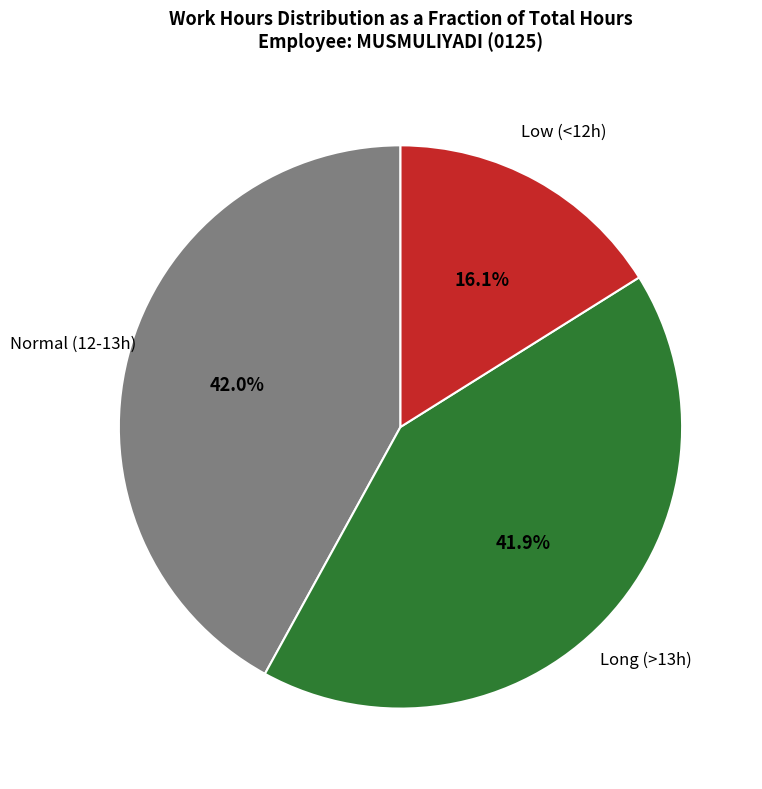

Is there a majority slice in this chart?

No